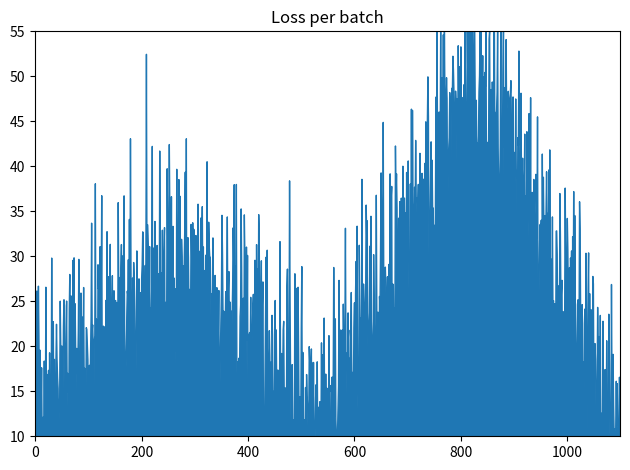

What is the difference between the maximum and minimum values?

45.0